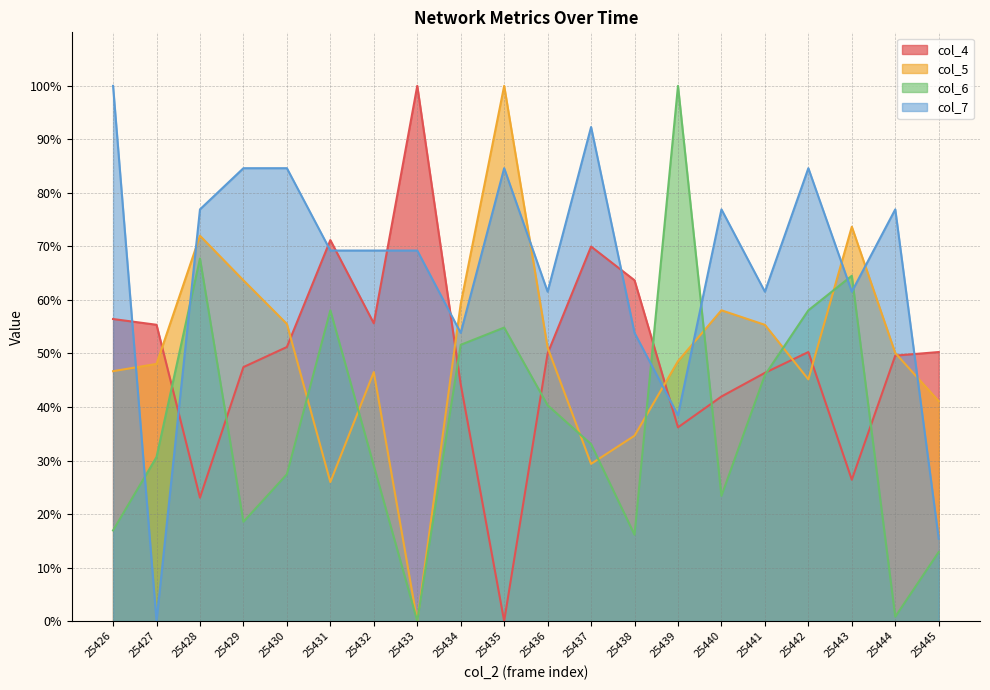

What is the value of the col_7 point at the 11th from the left?

61.5